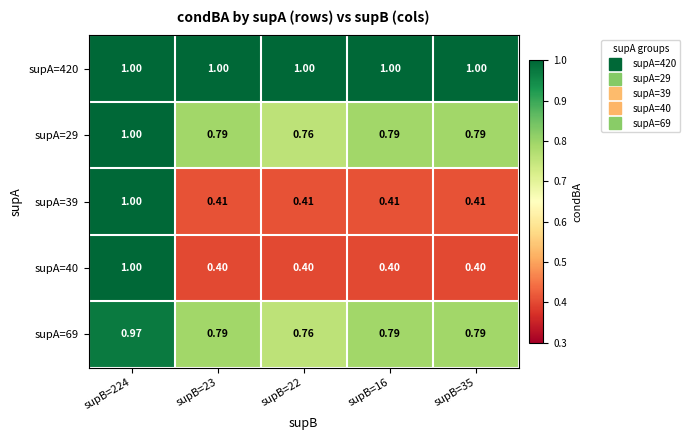

Which series has the widest spread of values?

supA=40